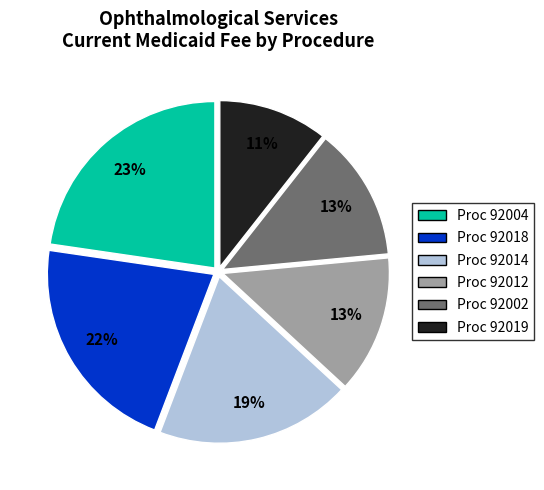

To the nearest percent, what is the difference between the largest and smallest slice percentages?

12%